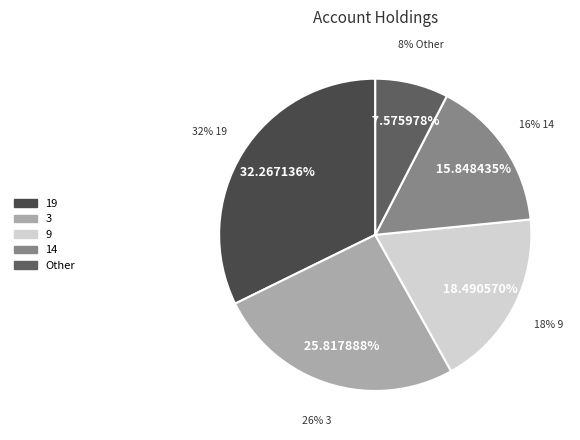

How much of the chart is everything except 14?

84.2%